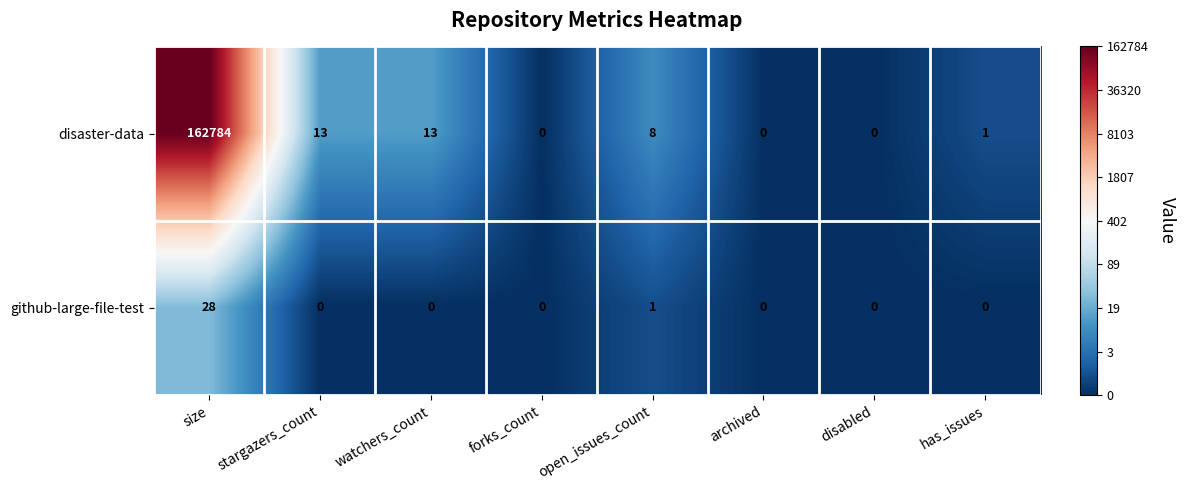

At which label is github-large-file-test closest to 14?

open_issues_count